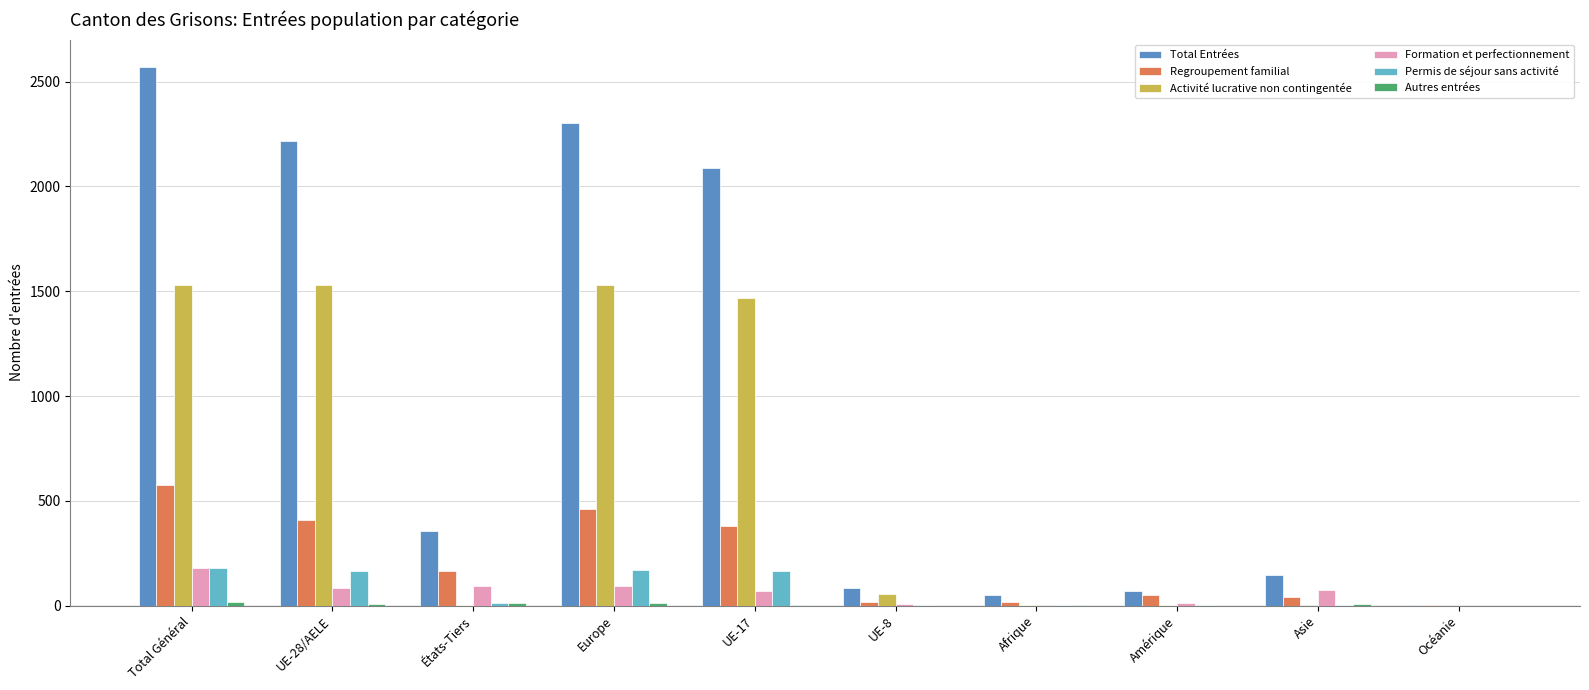

At which category is the sum across all series the highest?

Total Général